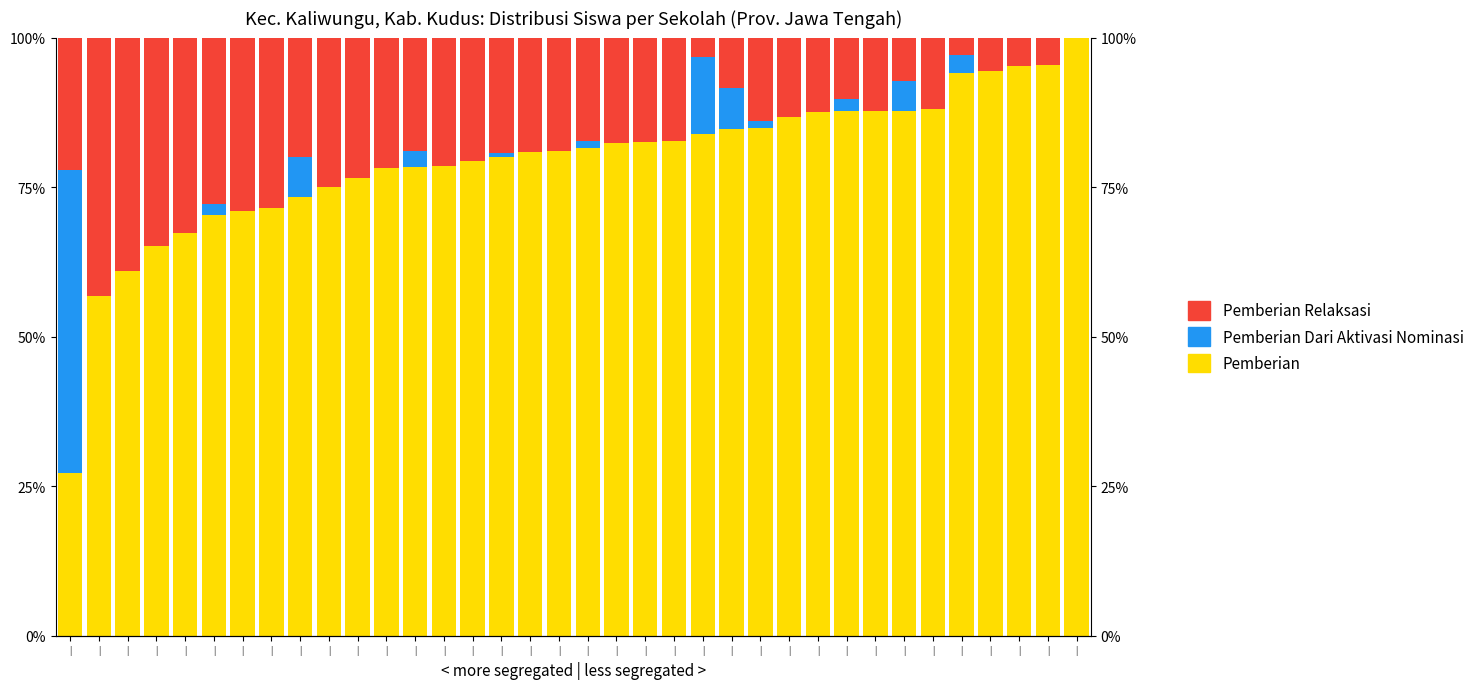

Which series changed the most between | and |?

Pemberian